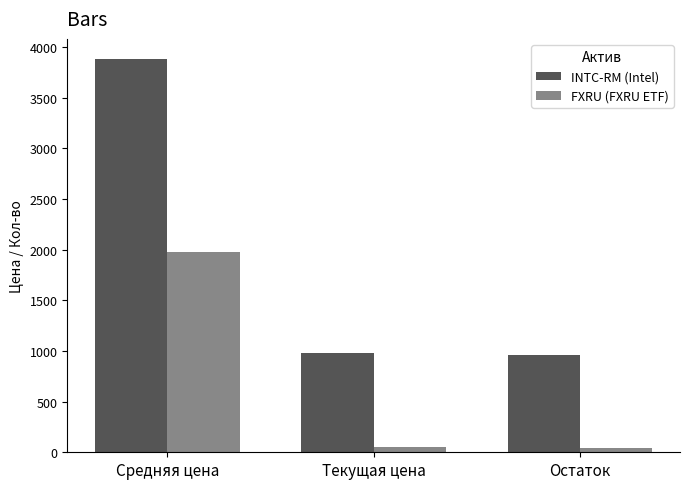

What is the value of the FXRU (FXRU ETF) bar at the 1st from the left?

1982.1